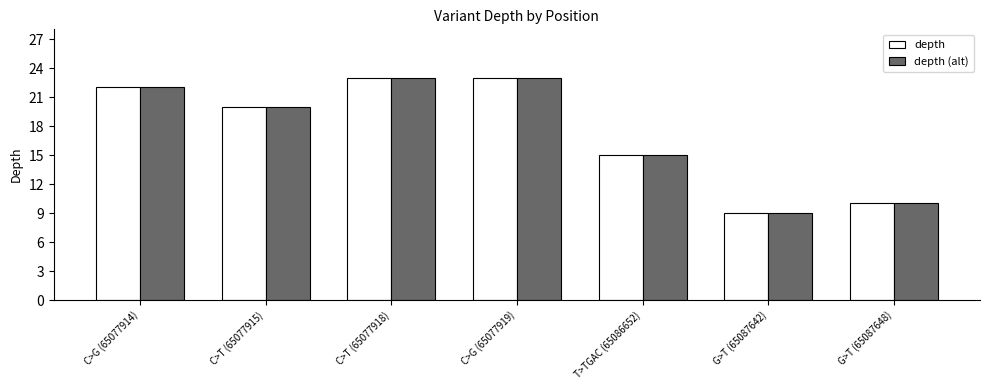

Is the value of depth (alt) at C>G (65077914) greater than the value of depth at C>T (65077915)?

Yes